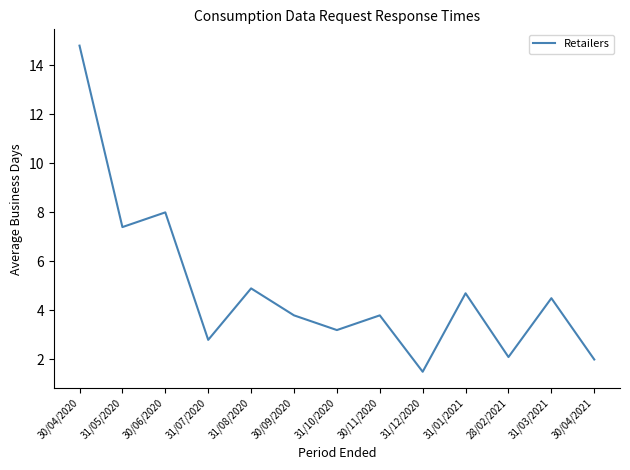

What position from the right is 30/11/2020?

6